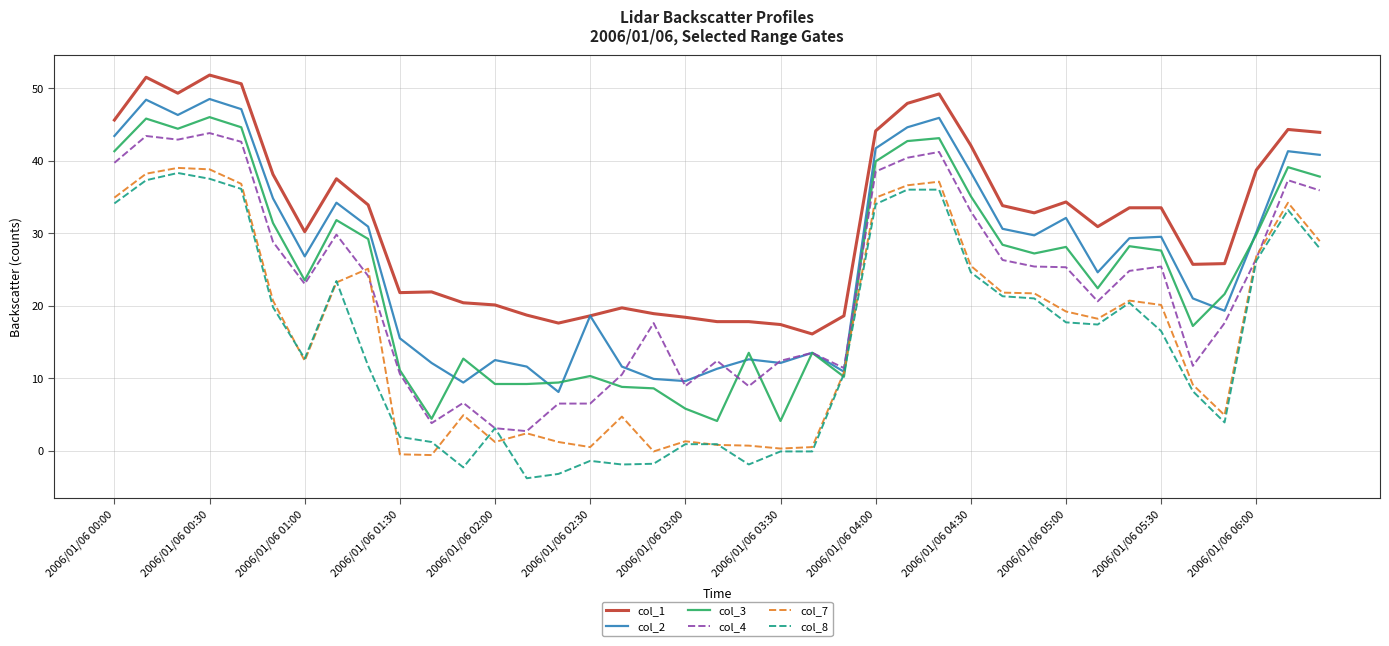

What are all the series names shown in the legend?

col_1, col_2, col_3, col_4, col_7, col_8